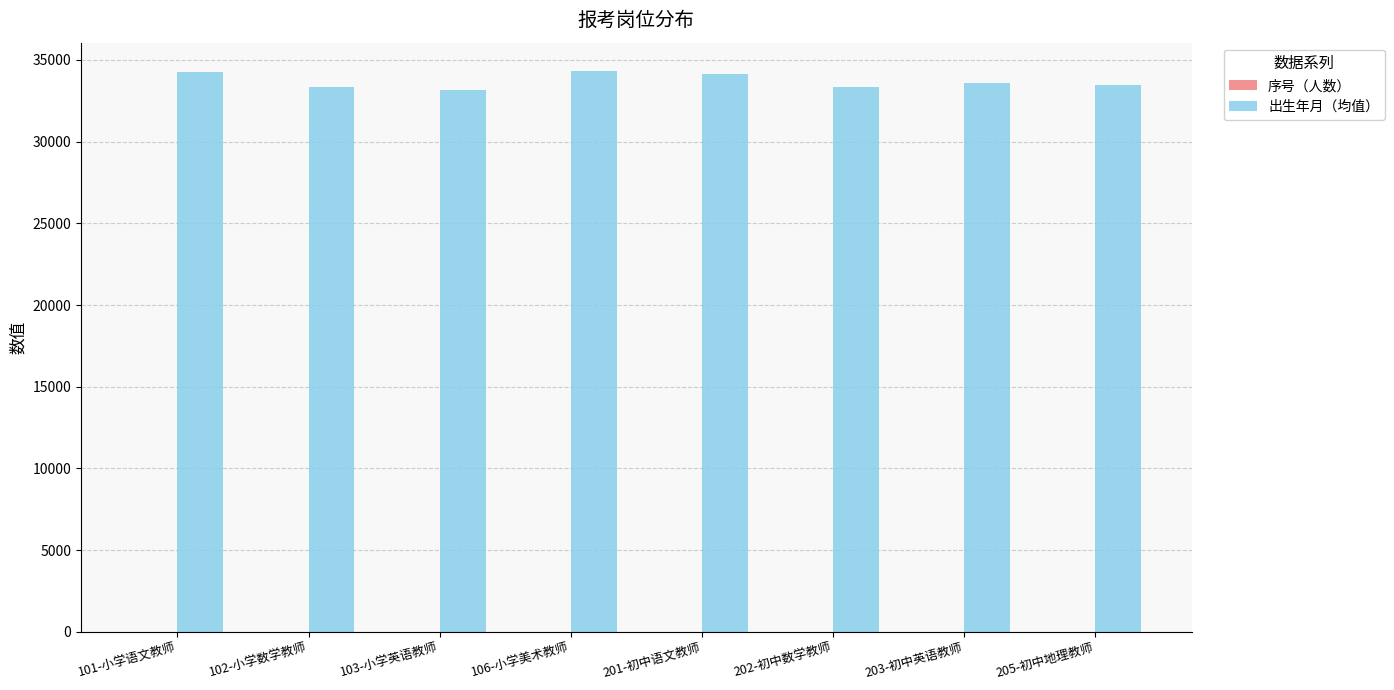

The value of 出生年月（均值） at 101-小学语文教师 is 34257. True or false?

True